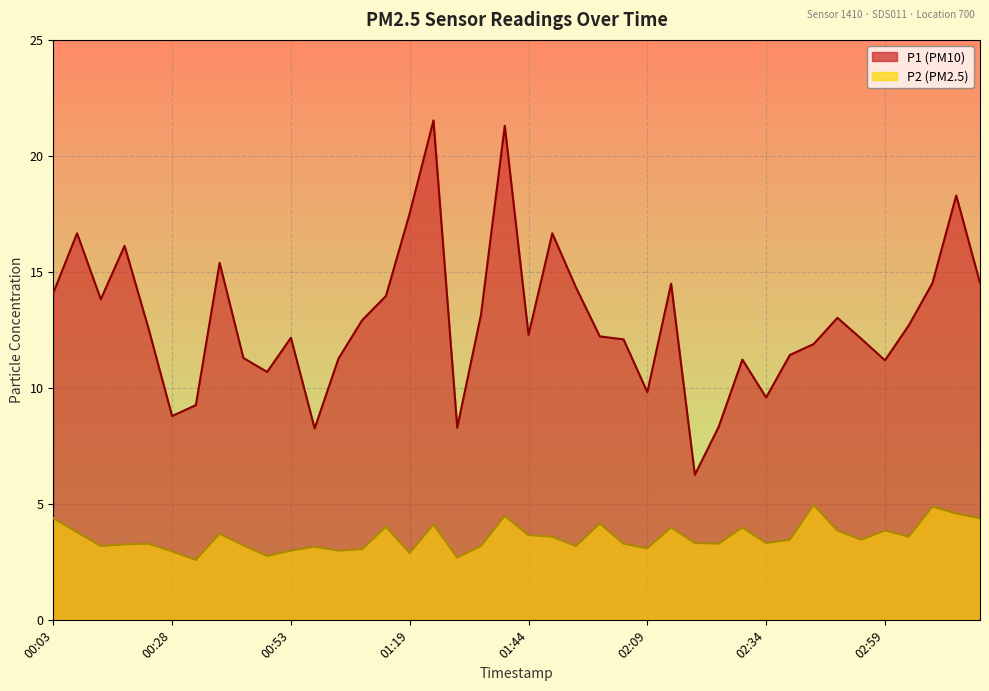

True or false: P1 and P2 cross at least once.

False